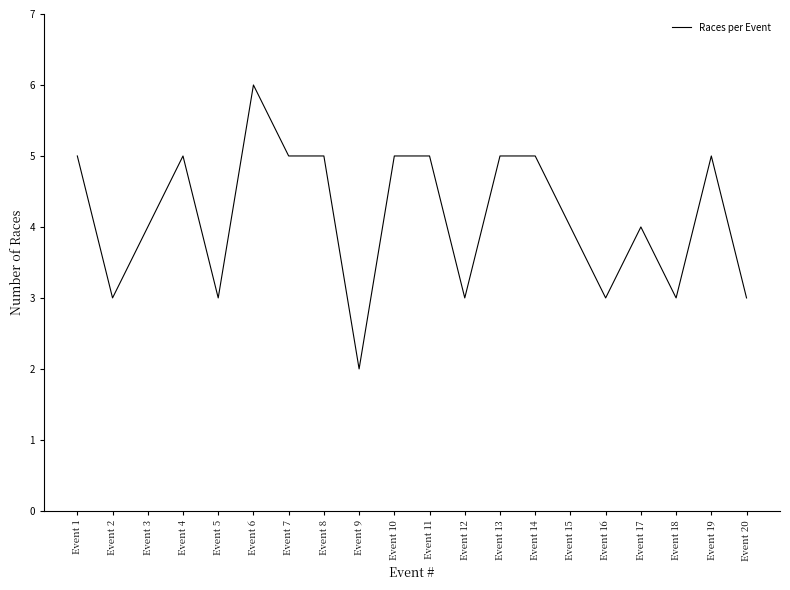

Count the values in the range 3 to 5.

18